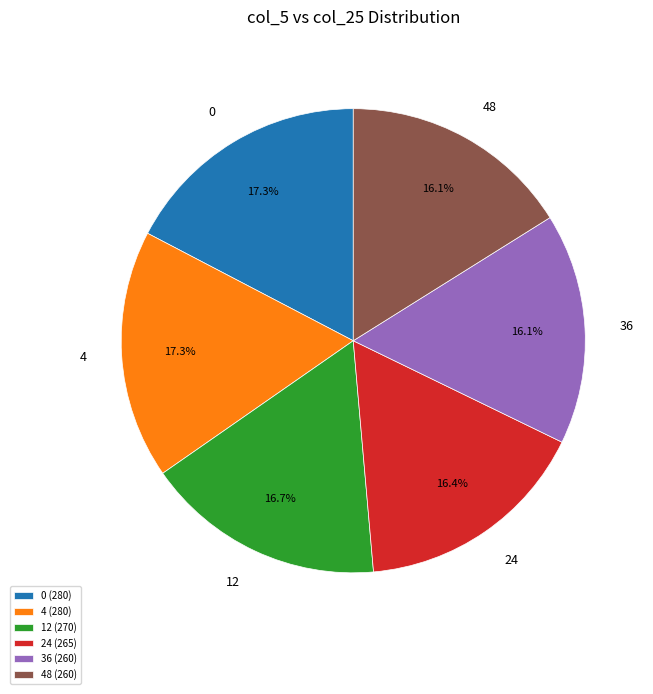

Which has a higher value, 4 or 36?

4